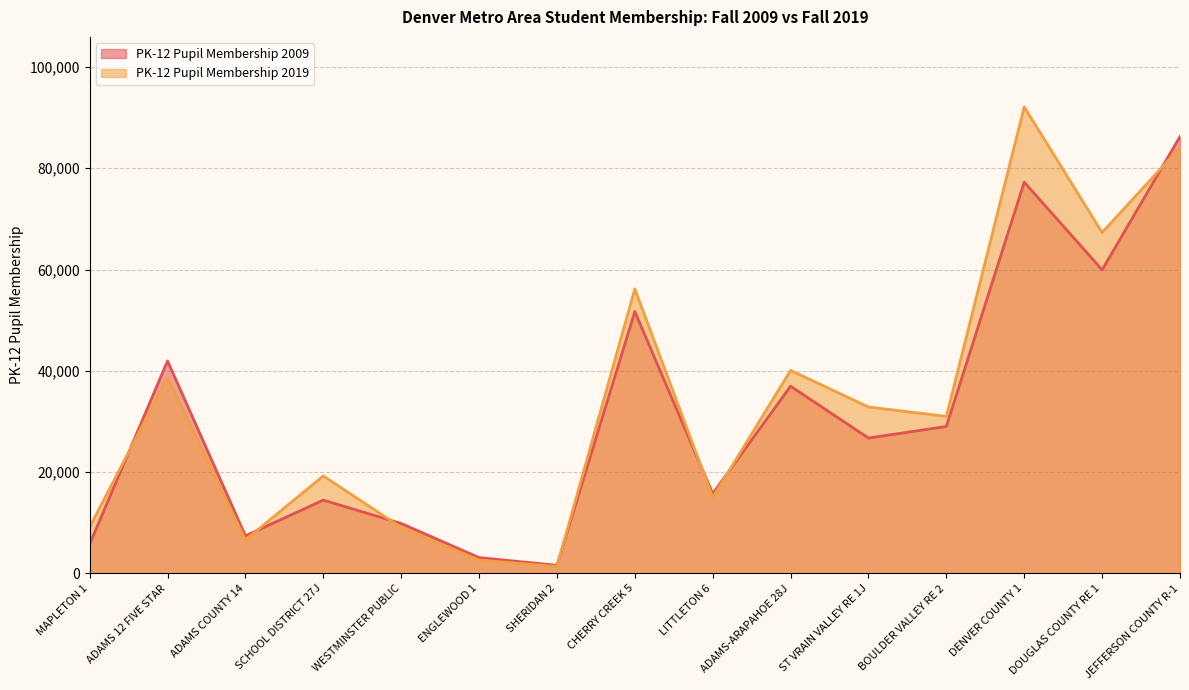

What position from the left is ADAMS-ARAPAHOE 28J?

10